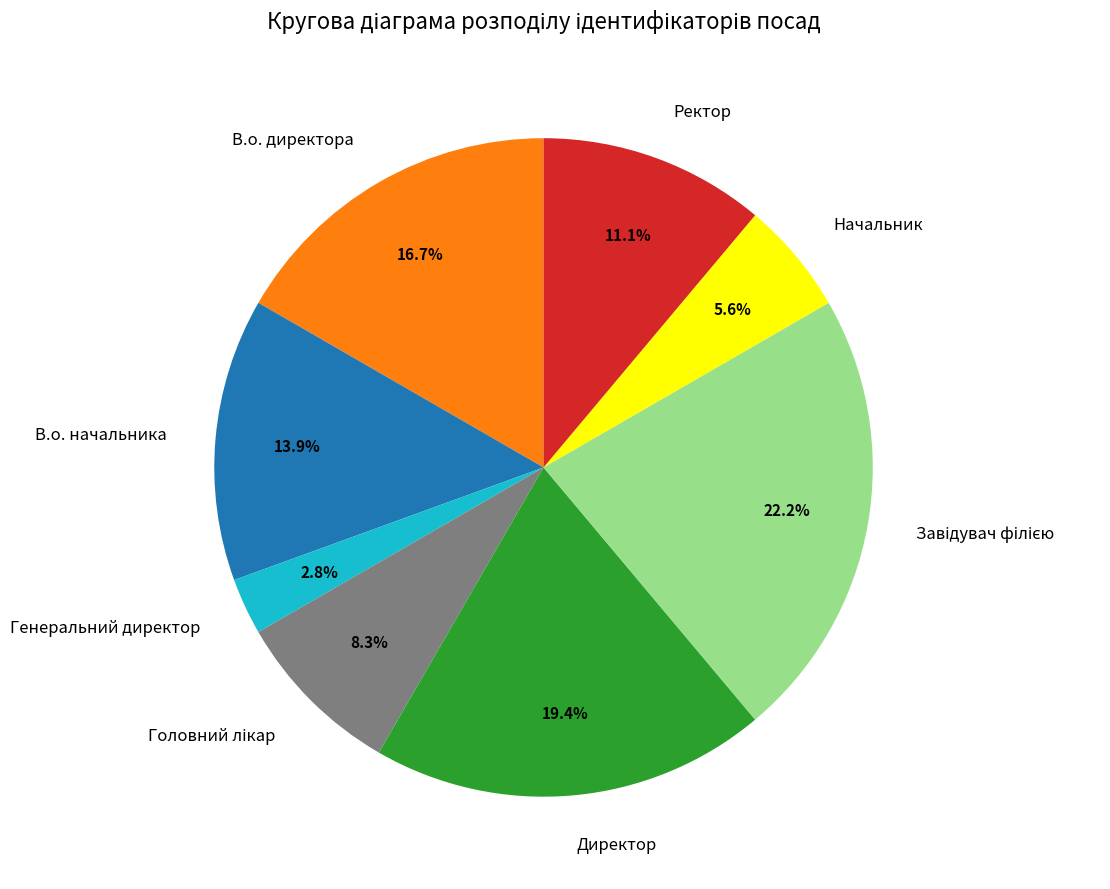

Which slice is the smallest?

Генеральний директор